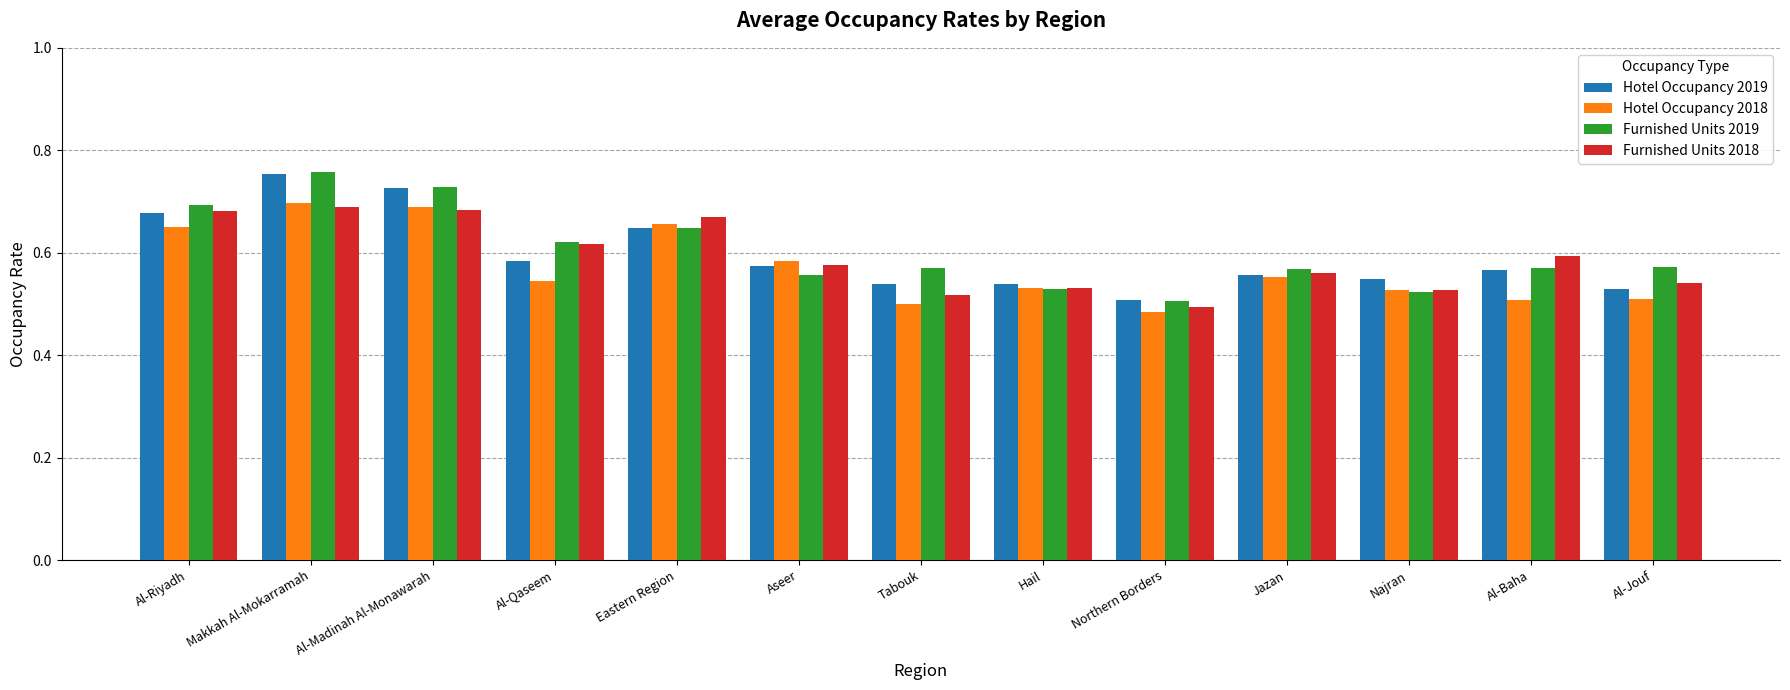

True or false: Hotel Occupancy 2018 has a value of 0.6 at Al-Riyadh.

True